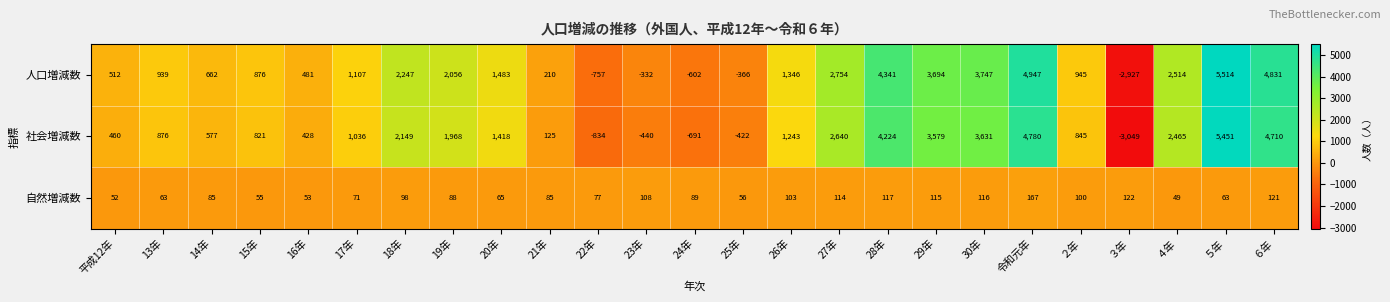

True or false: 自然増減数 has a value of 63 at ５年.

True